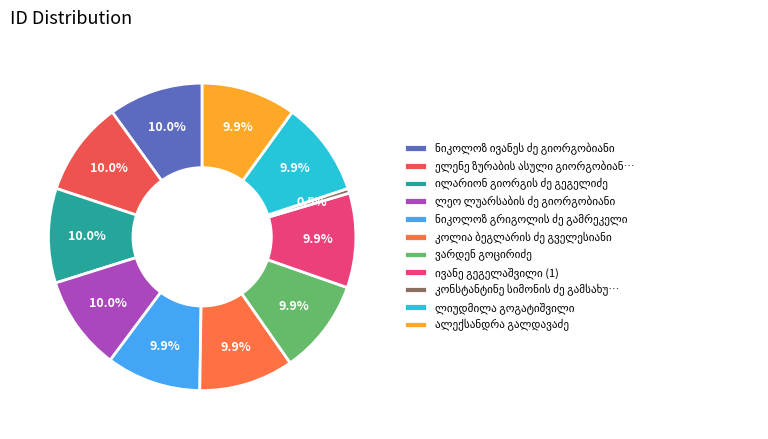

What percentage is the კონსტანტინე სიმონის ძე გამსახურდია slice, to the nearest percent?

1%